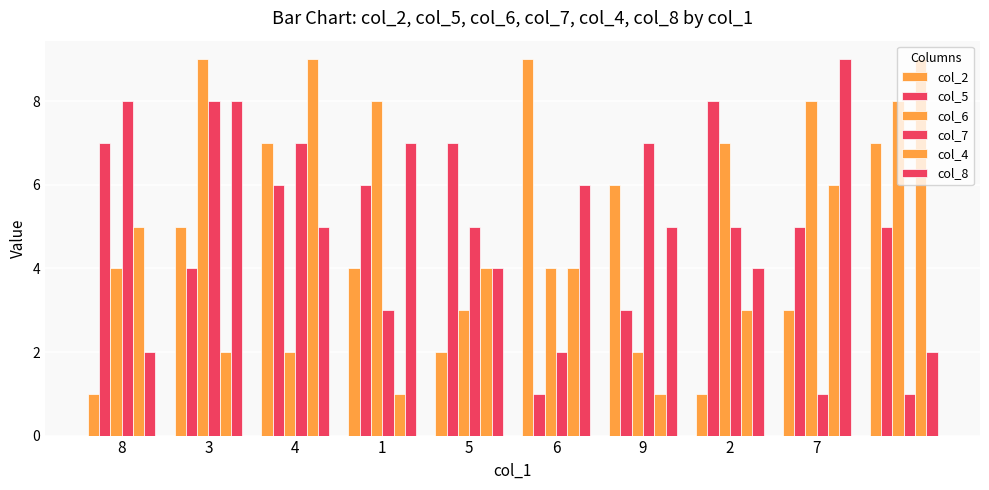

List the series in order of their peak value, lowest first.

col_5, col_7, col_2, col_6, col_4, col_8